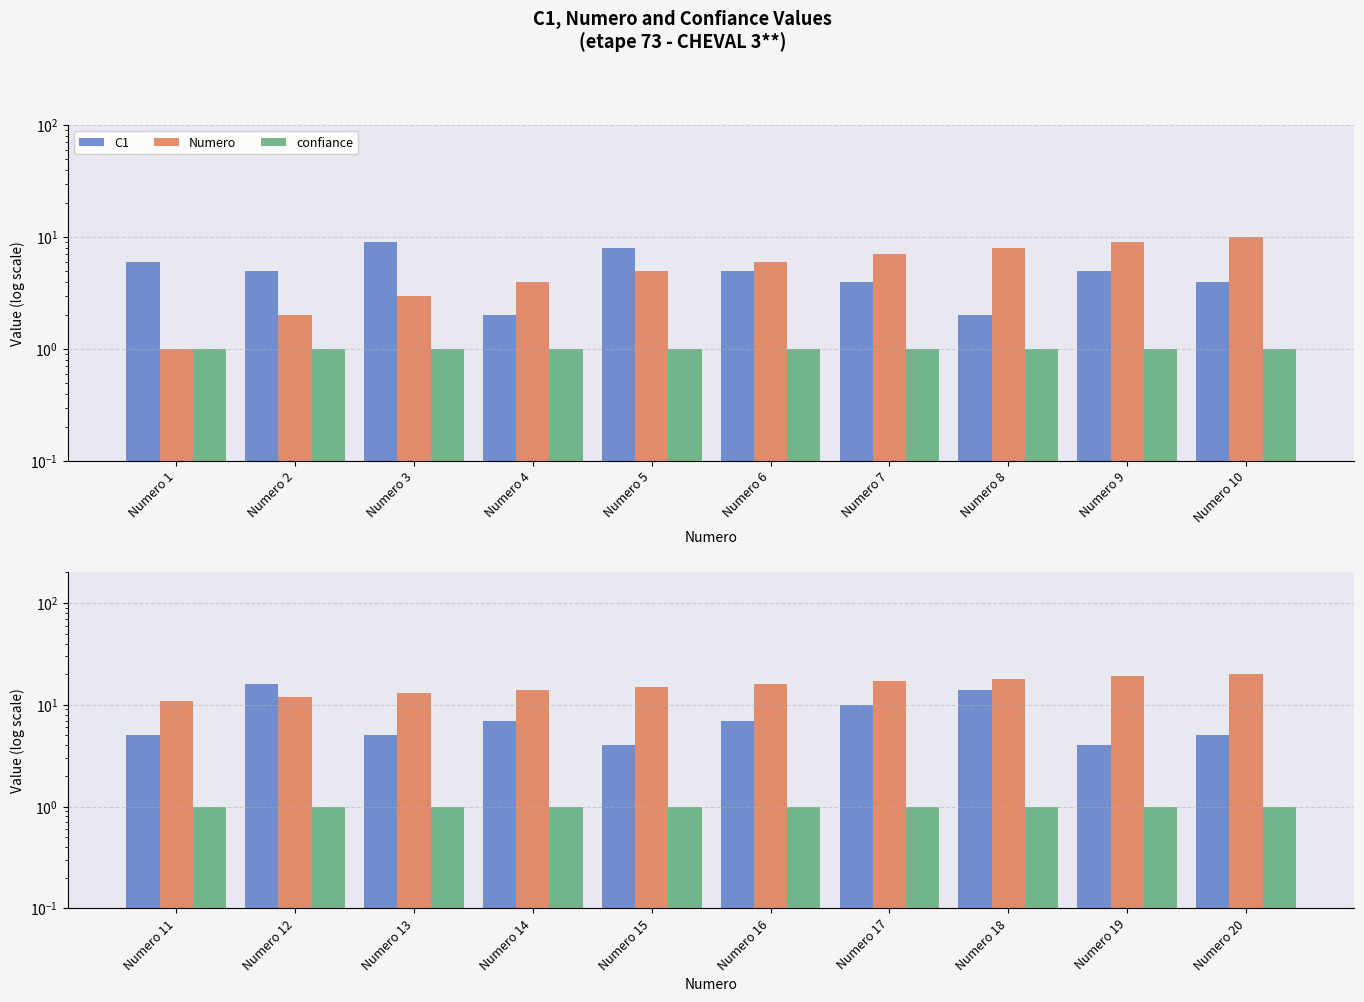

How many distinct data groups are displayed?

3